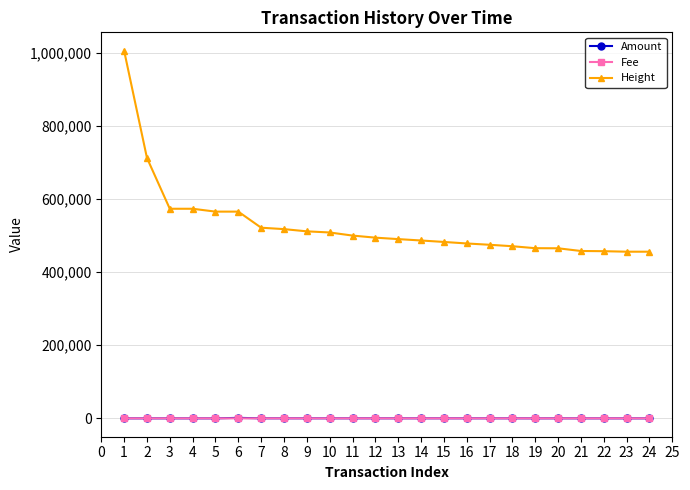

True or false: Fee and Height cross at least once.

False